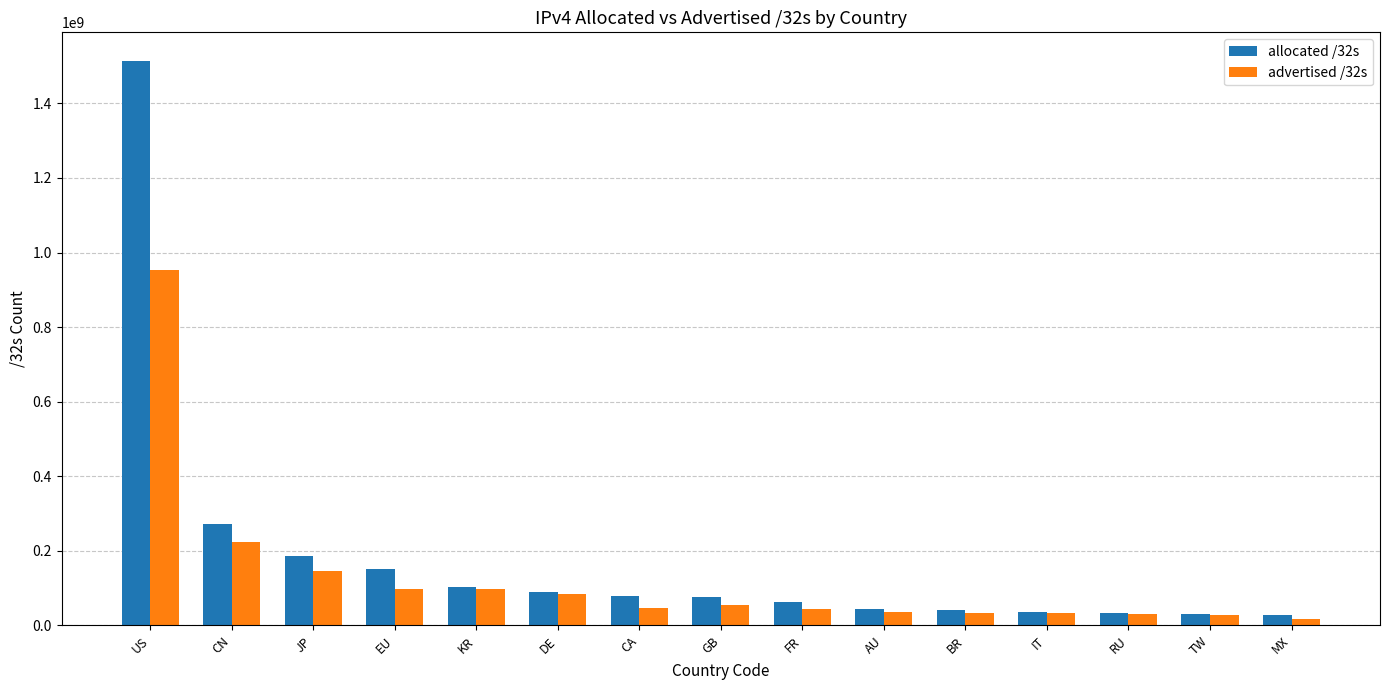

How many bars are there in total?

30